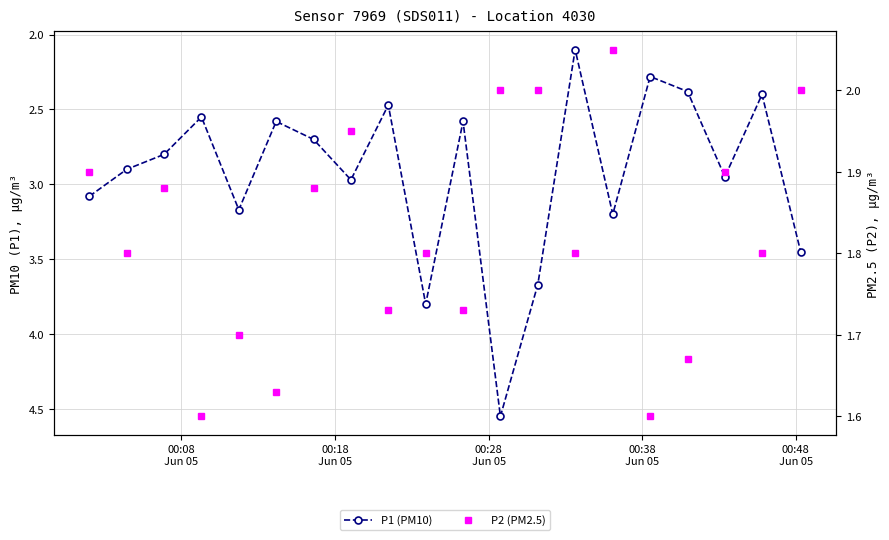

How many P2 (PM2.5) values are between 1 and 2?

19